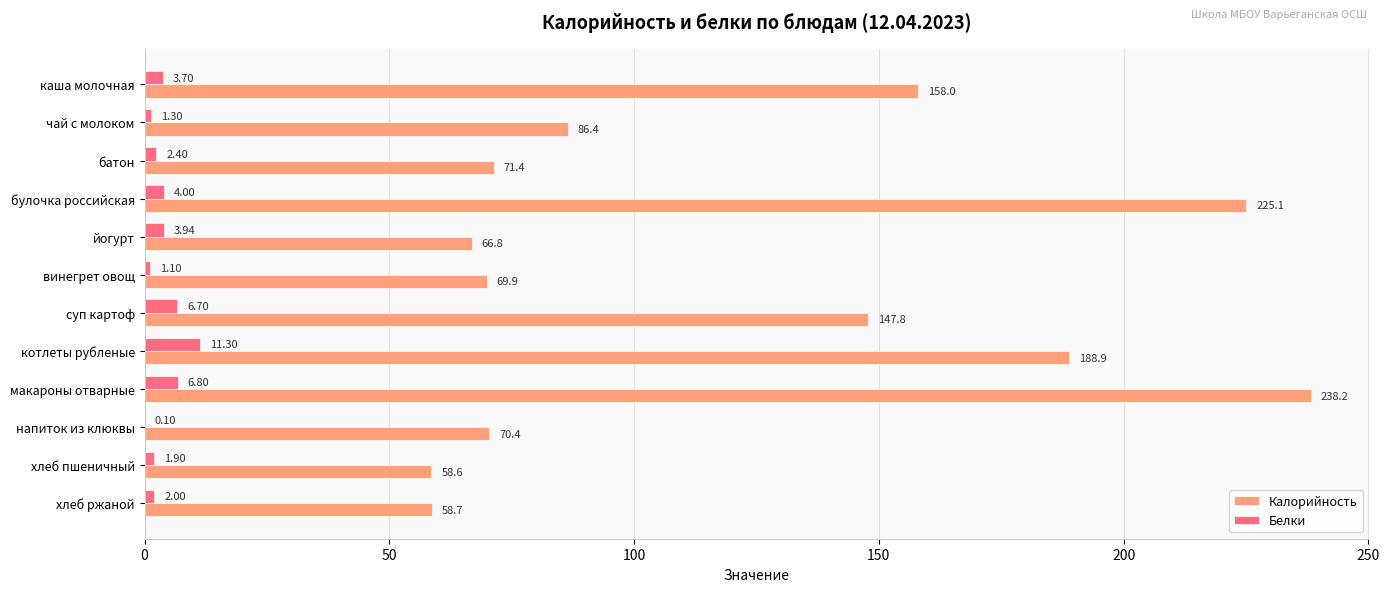

What is the sum of all Белки values?

45.2